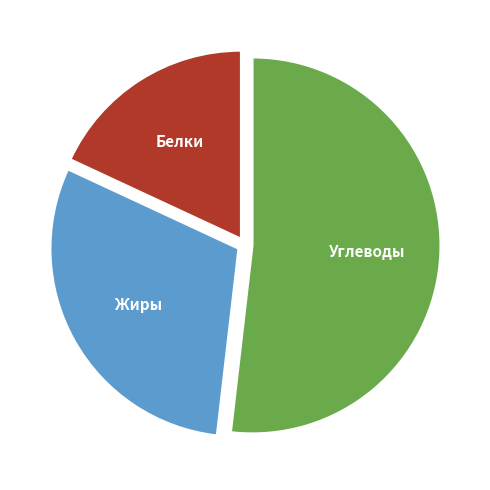

Is it true that Жиры is 30% of the pie?

True